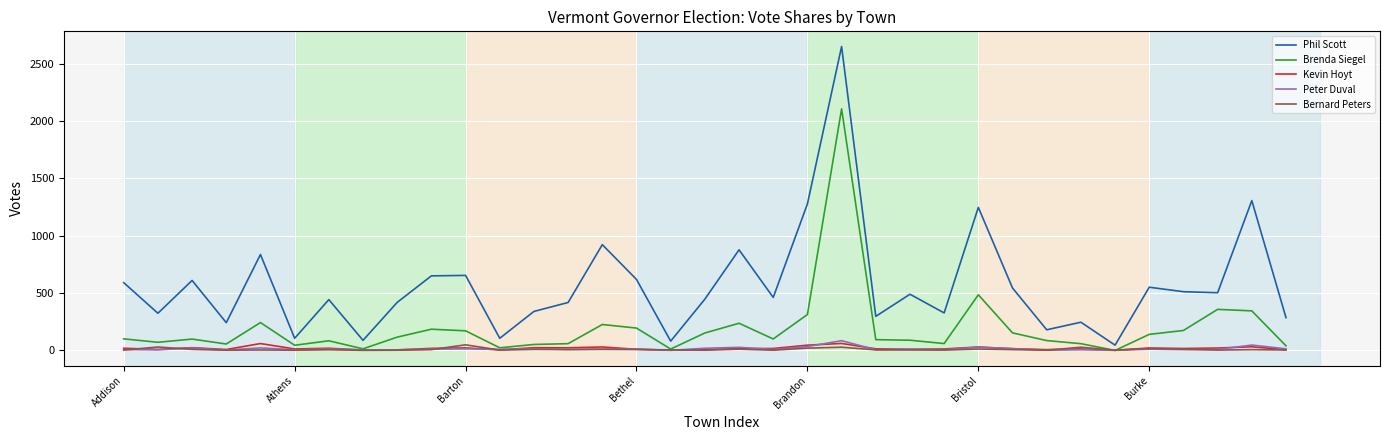

What is the maximum value shown in the chart?

2649